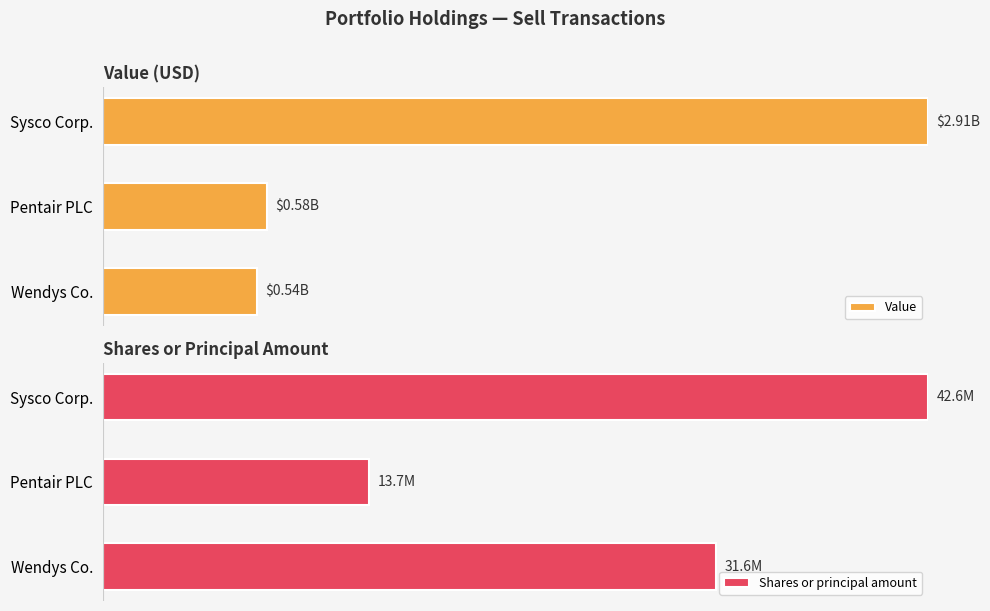

Rank the series at Wendys Co. from highest to lowest value.

Shares or principal amount, Value